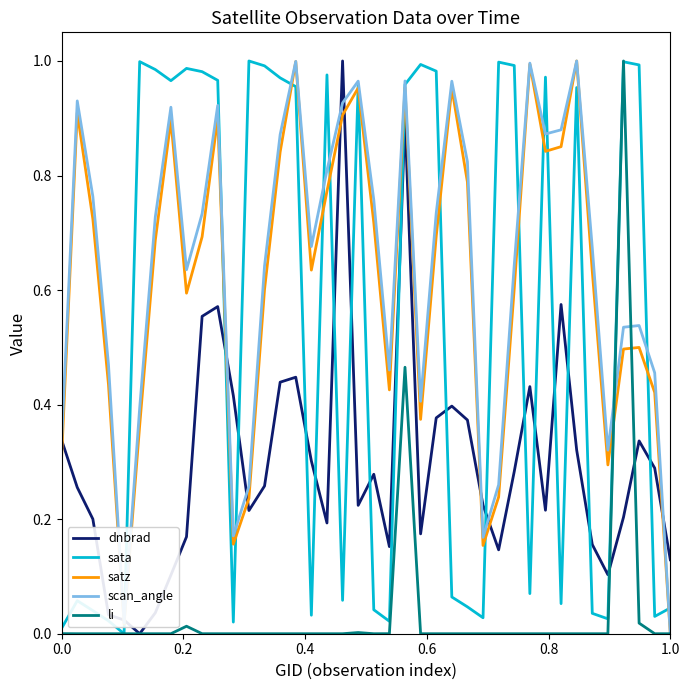

How many categories are shown in the chart?

40